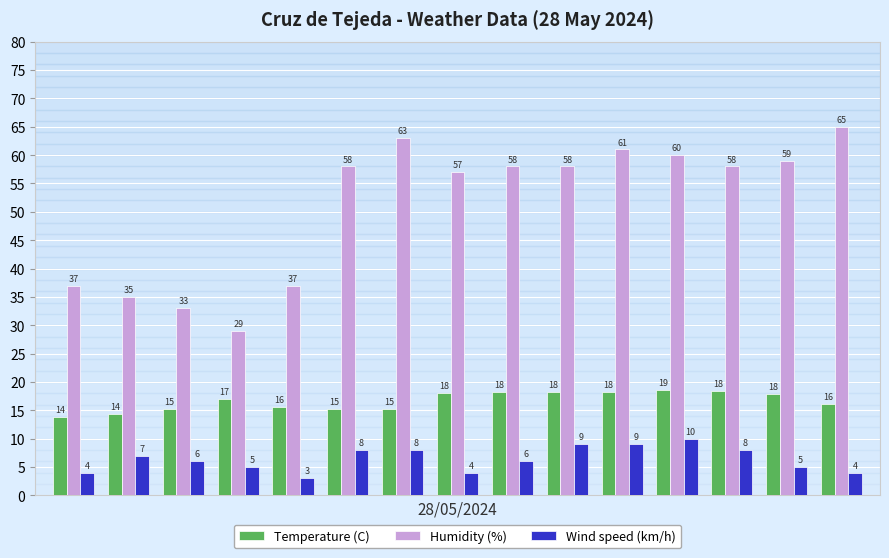

Count the Wind speed (km/h) values in the range 4 to 8.

11